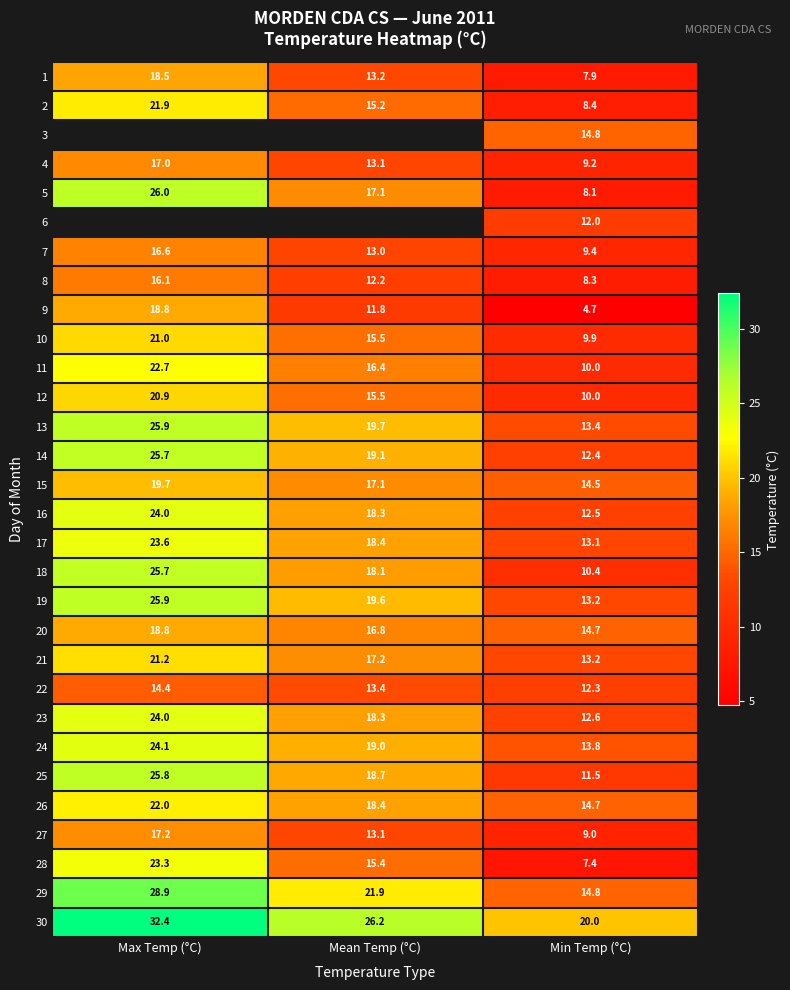

Which category has the lowest value in the 24 series?

Min Temp (°C)